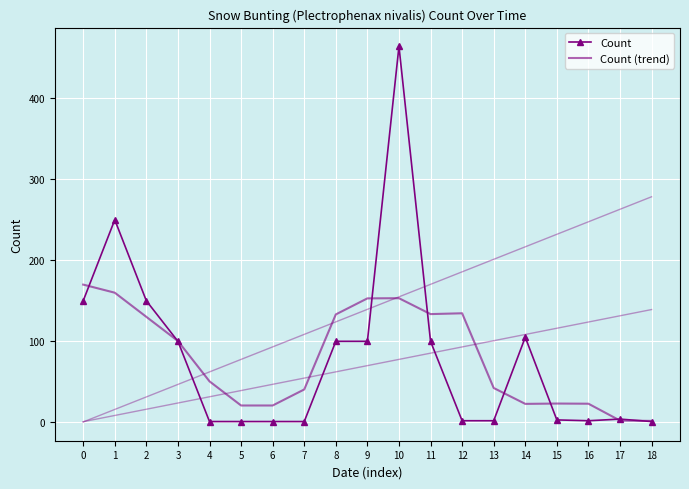

What is the spread (max minus min) of values at 15?

20.2